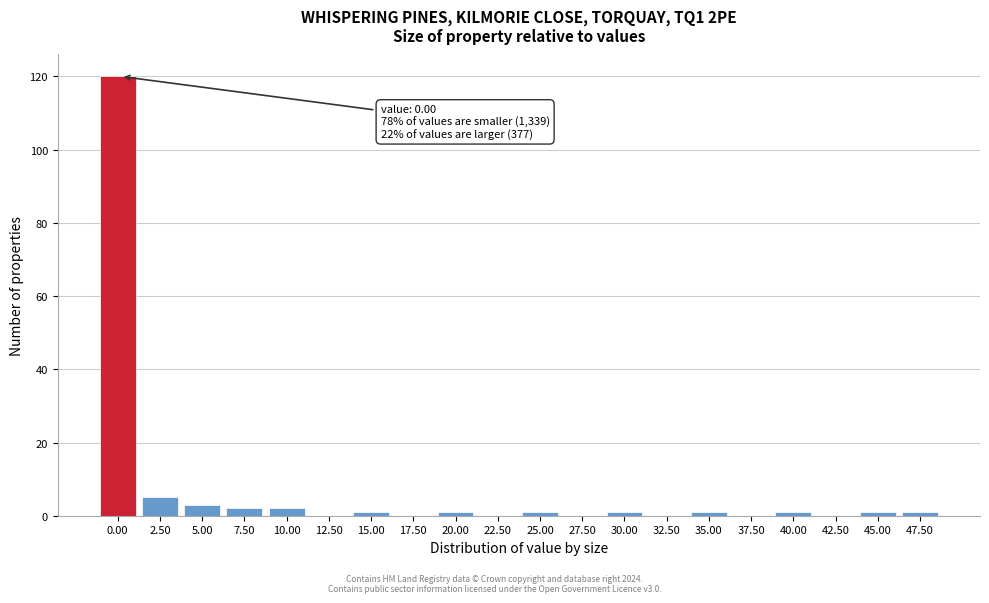

Reading left to right, list all the values displayed in this chart.

0.00=120	2.50=5	5.00=3	7.50=2	10.00=2	12.50=0	15.00=1	17.50=0	20.00=1	22.50=0	25.00=1	27.50=0	30.00=1	32.50=0	35.00=1	37.50=0	40.00=1	42.50=0	45.00=1	47.50=1